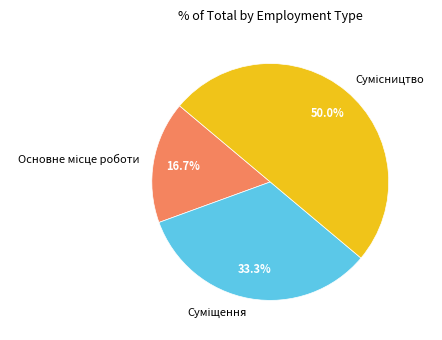

How many slices are in this pie chart?

3